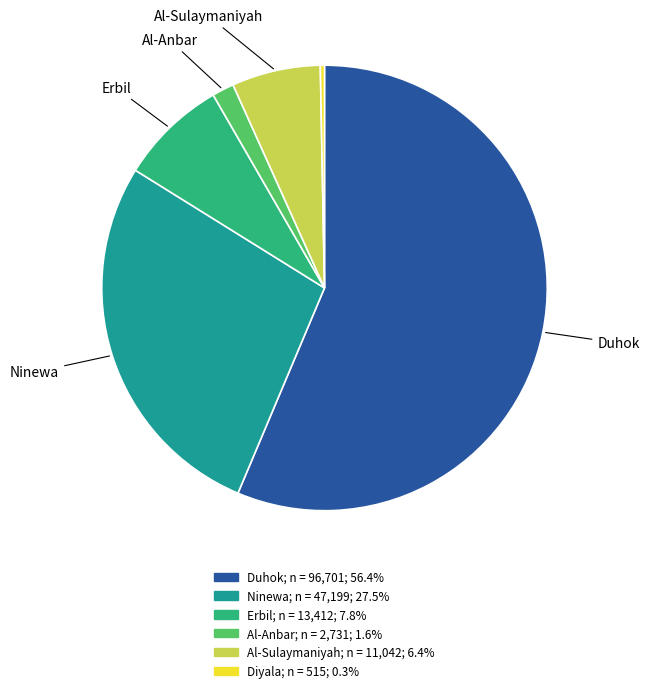

Is there any slice that represents more than half of the pie?

Yes